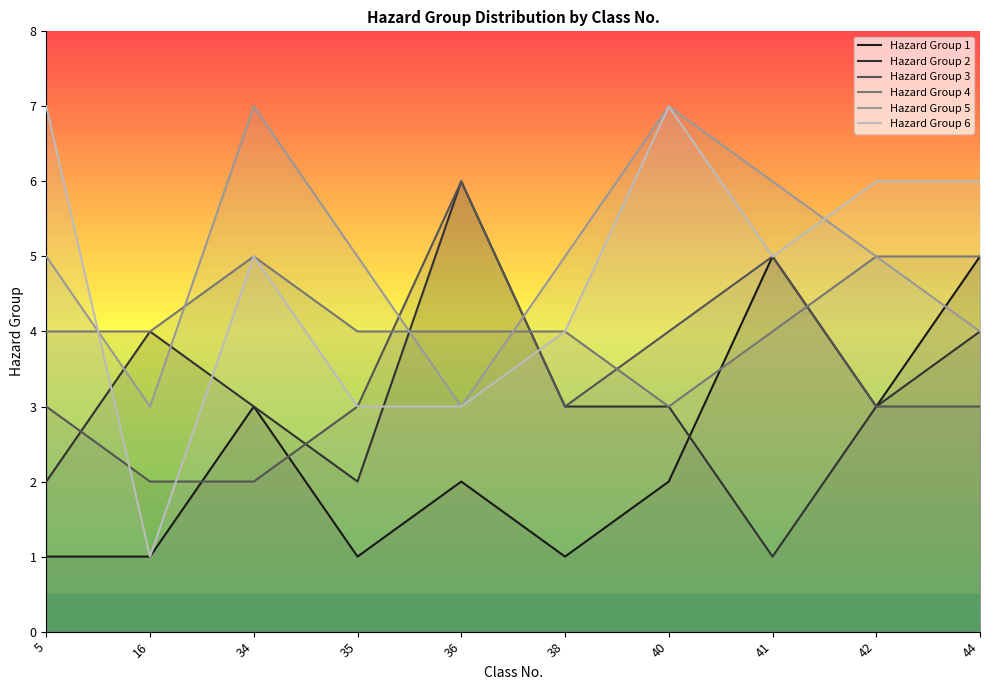

After their last crossing, which series has the higher values: Hazard Group 6 or Hazard Group 2?

Hazard Group 6